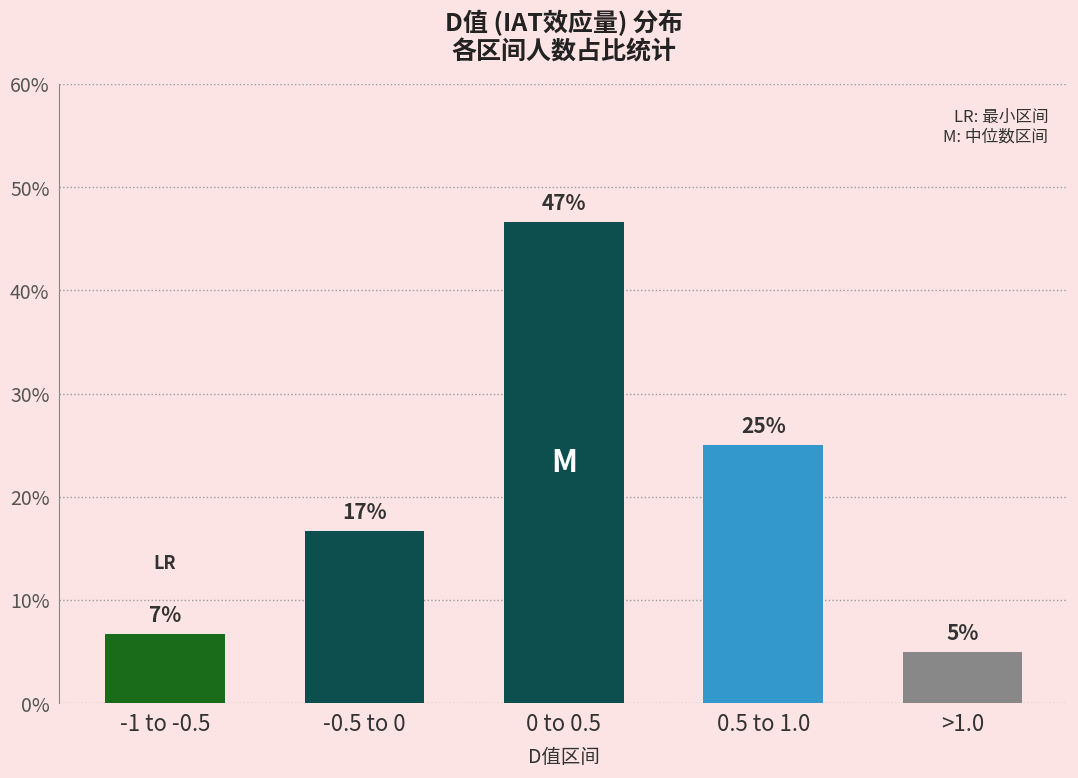

What is the value of the 5th bar from the left?

5.0